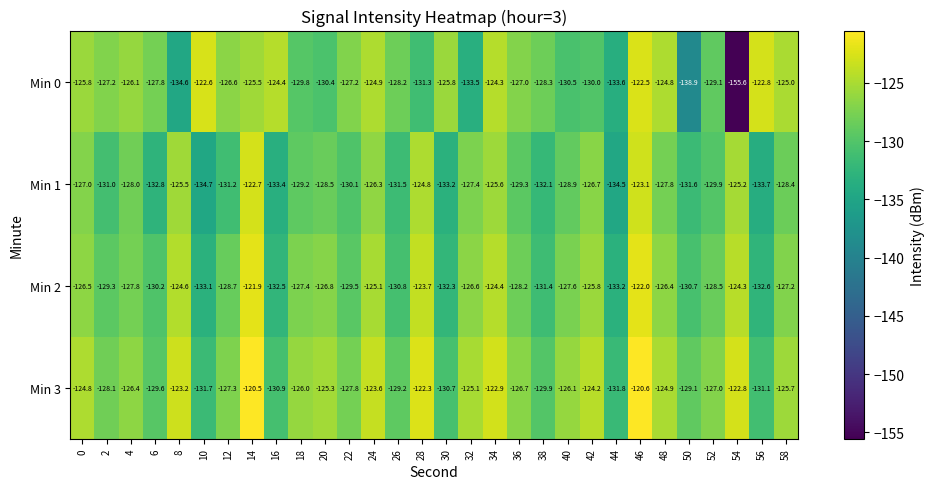

At 18, list the series in order from smallest to largest.

Min 0, Min 1, Min 2, Min 3